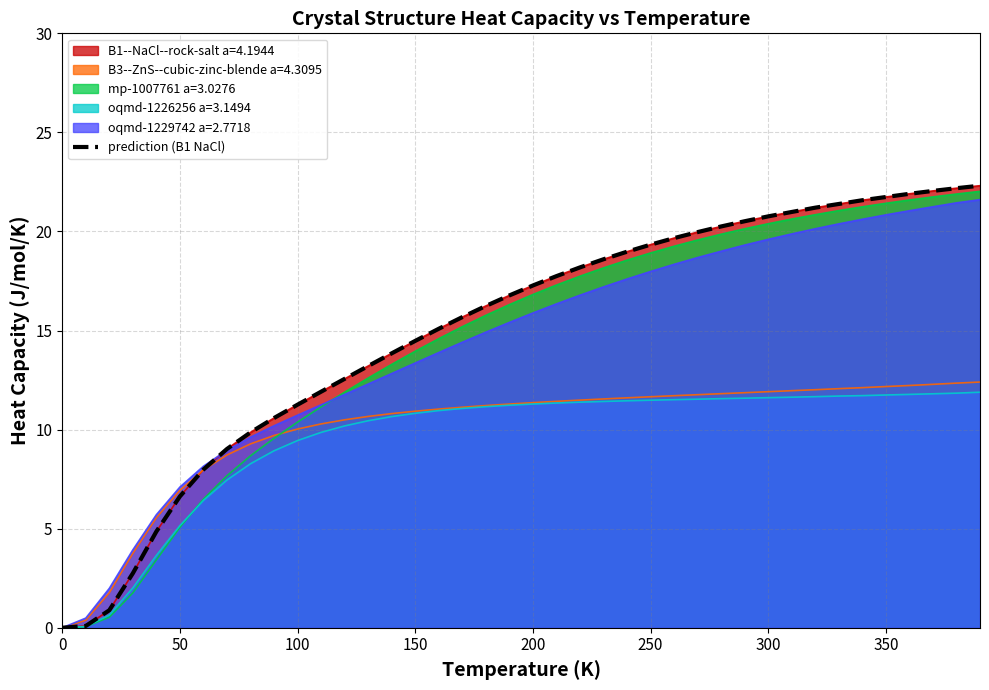

What is the value of the 17th point from the left?

15.1